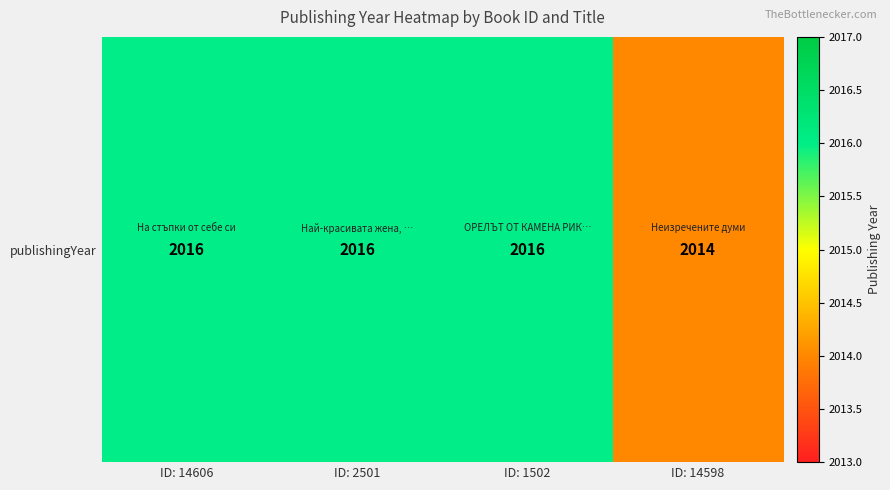

What is the sum of all values?

8062